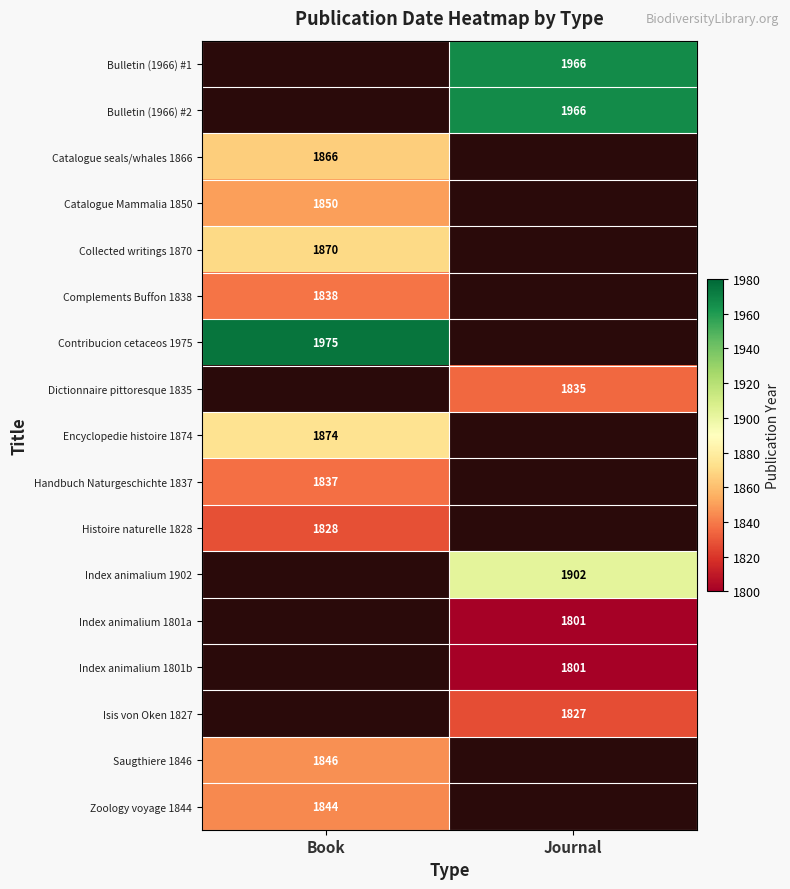

Is it true that Encyclopedie histoire 1874 equals 1874 at Book?

True